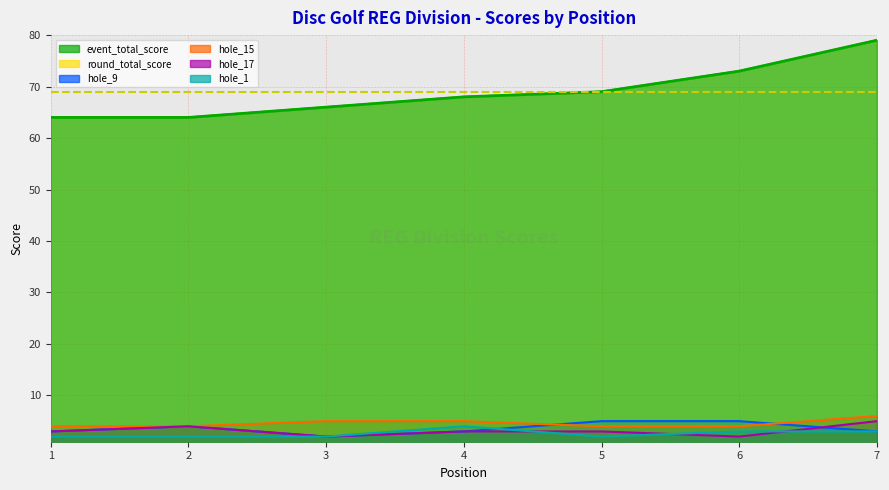

How many event_total_score values are between 64 and 73?

6